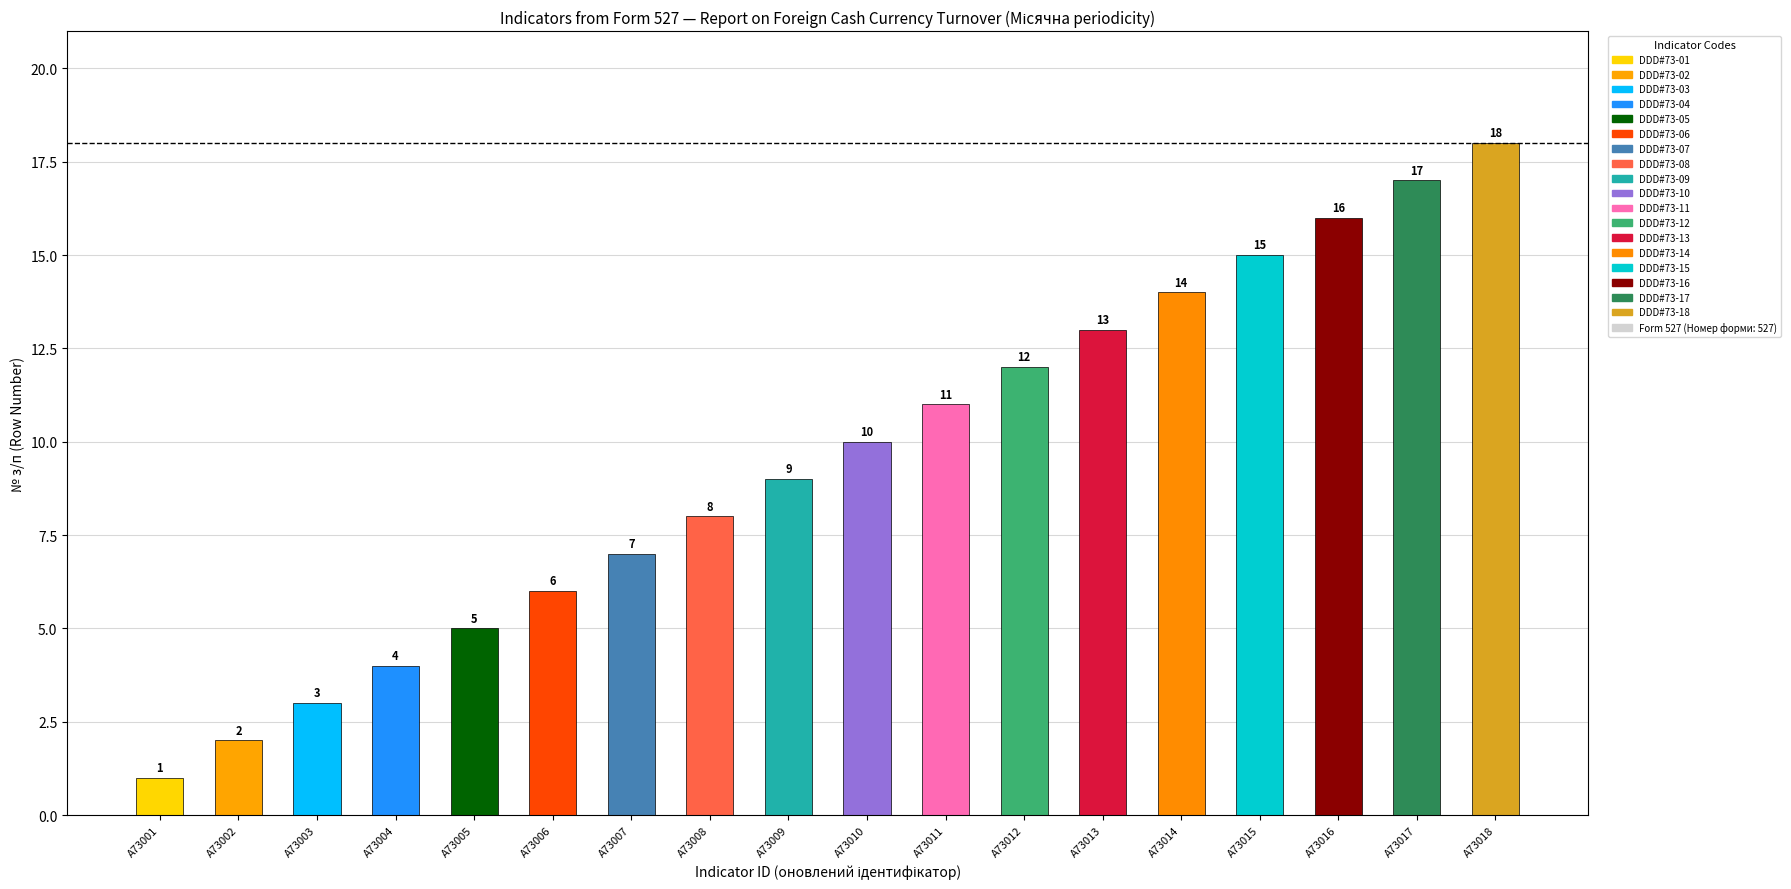

Where is the data nearest to the value 9?

A73009